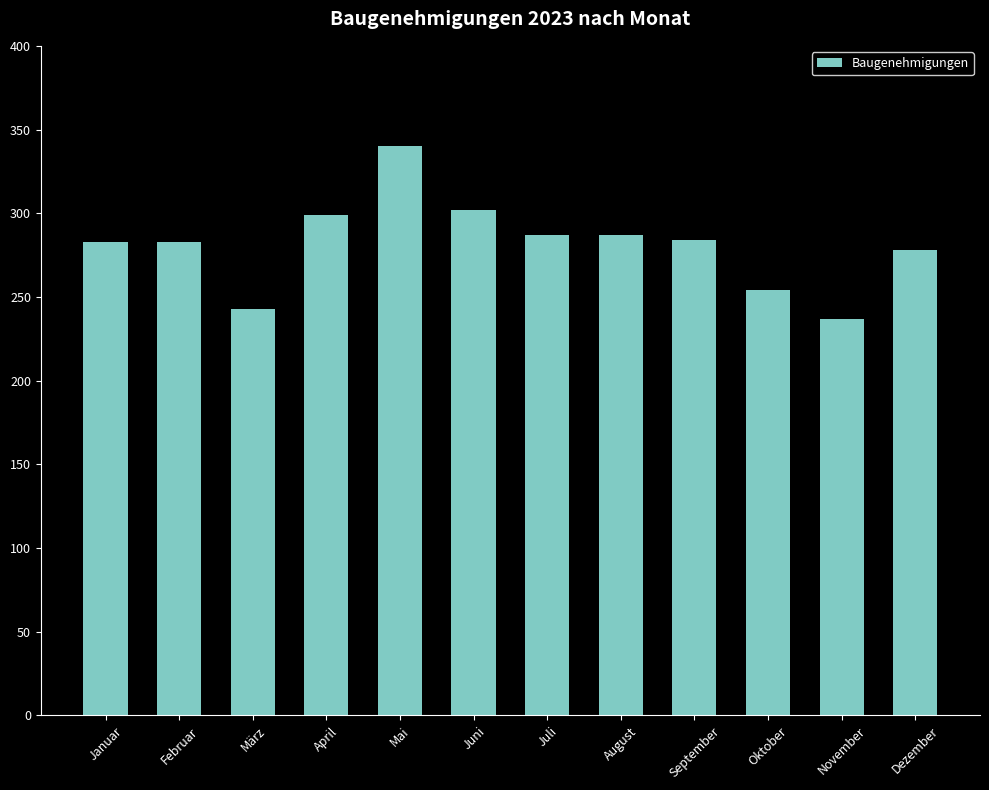

Read the value at Mai, to the nearest 50.

350